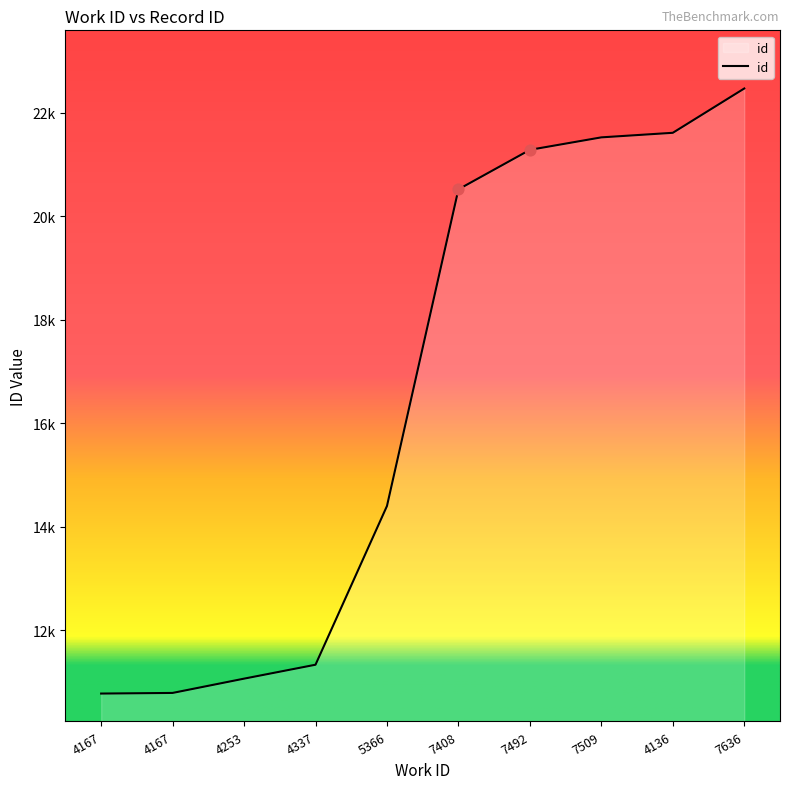

Is this an area chart (filled region under the line)?

Yes